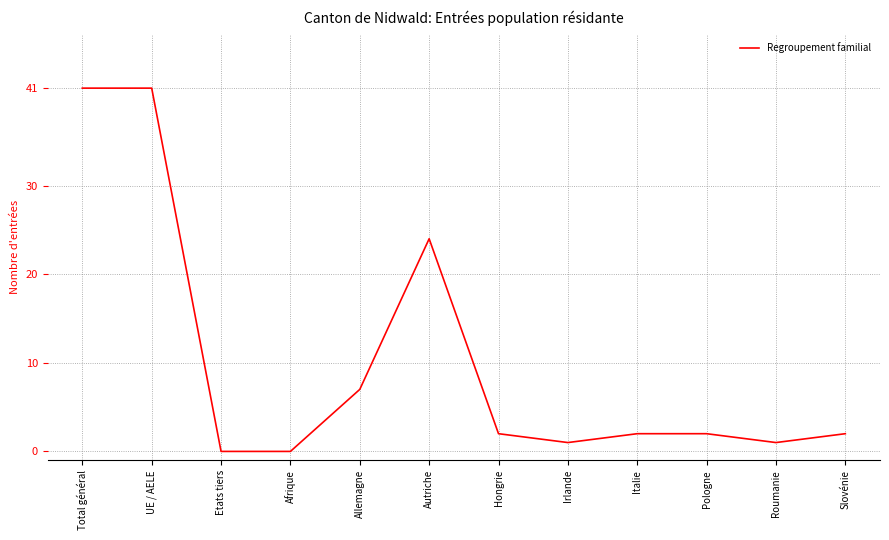

What is the sum of the values at Italie and Afrique?

2